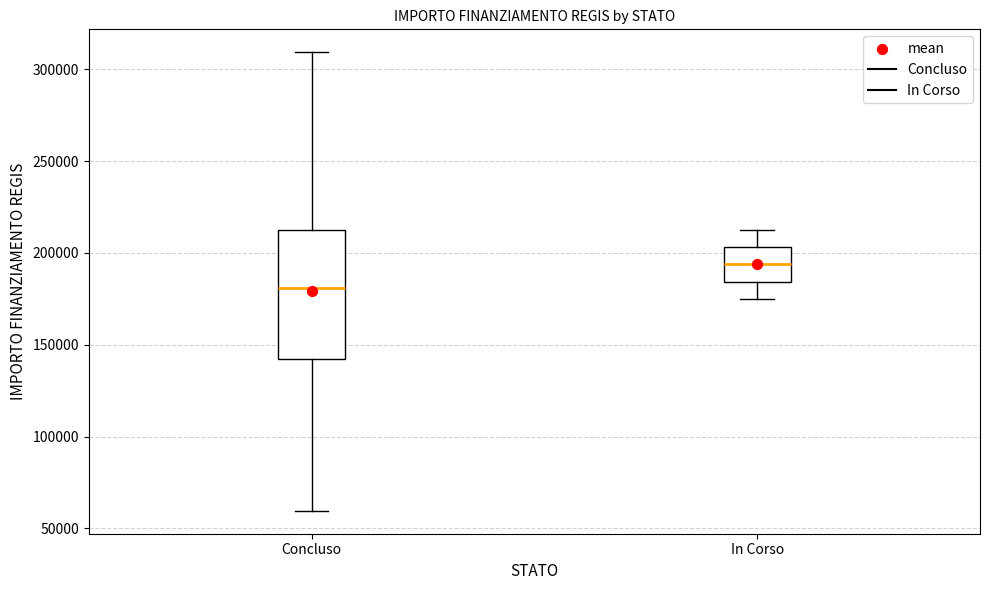

Reading left to right, transcribe this box plot: for each box, give where its median line is, the range the box spans, and where its two whiskers end, as read against the y-axis. The values are not printed on the chart, so give them approximately, as read against the axis.

Concluso: median 180000, box 145000 to 210000, whiskers 60000 to 310000
In Corso: median 195000, box 185000 to 205000, whiskers 175000 to 210000